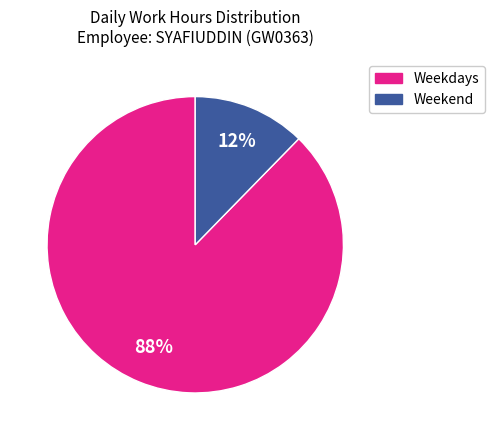

Is there any slice that represents more than half of the pie?

Yes